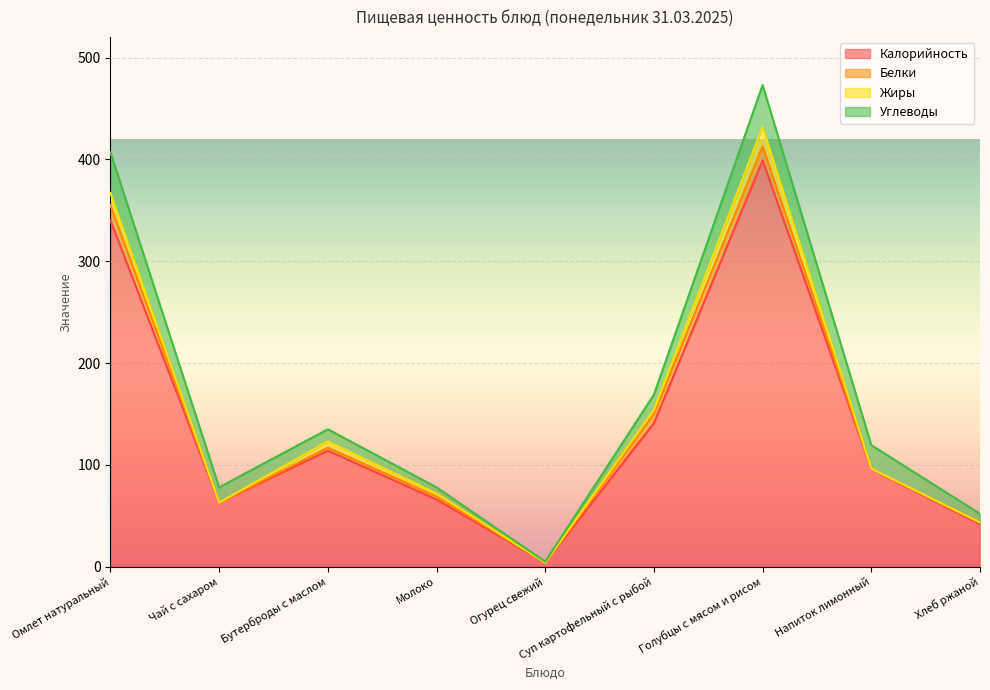

At which label does Жиры first exceed 3?

Омлет натуральный